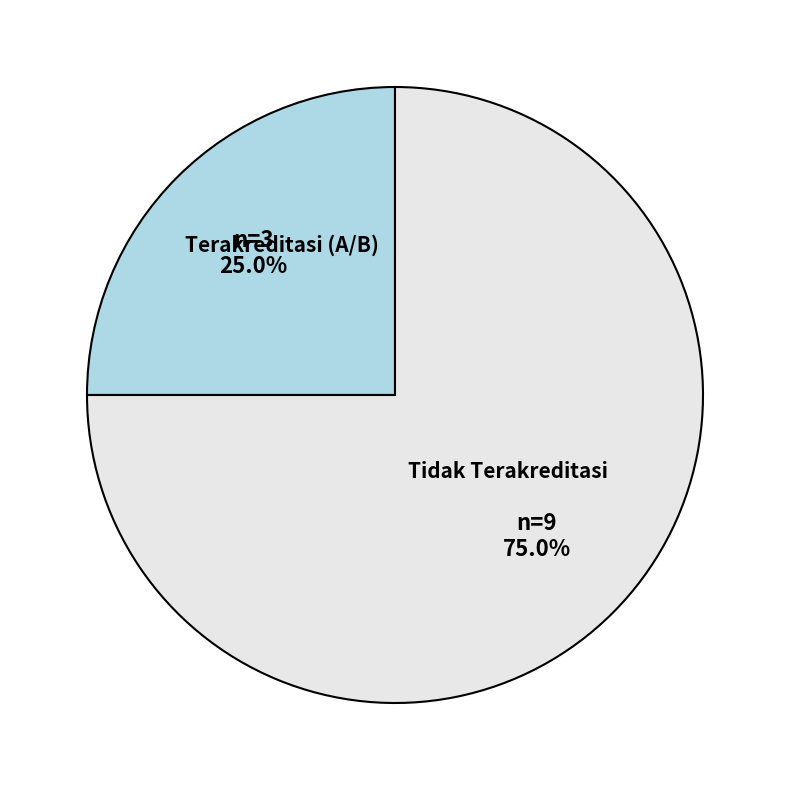

Is it true that Tidak Terakreditasi is 75% of the pie?

True